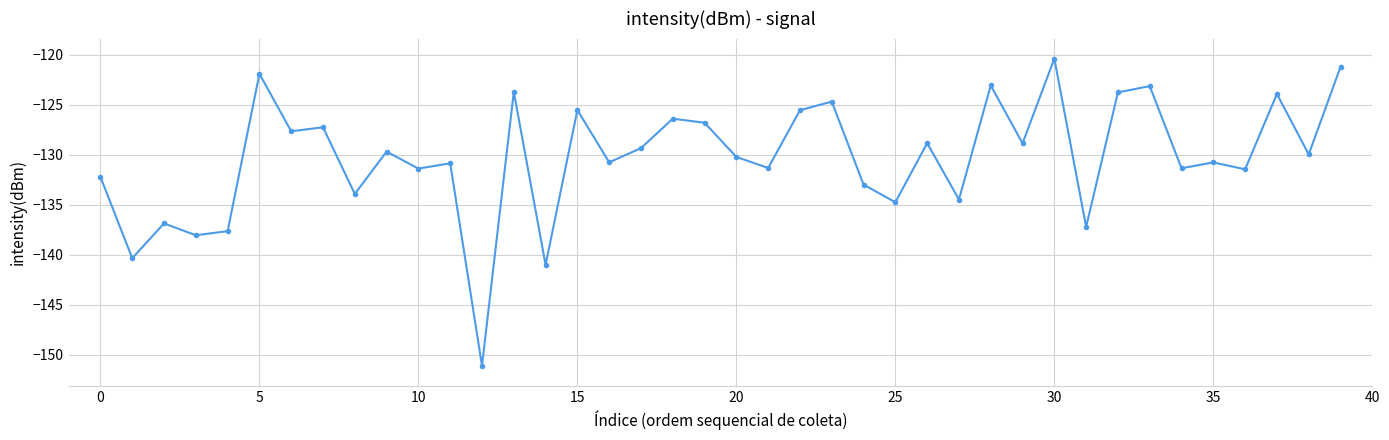

How many interior local valleys (lower than both neighbors) does the data have?

16